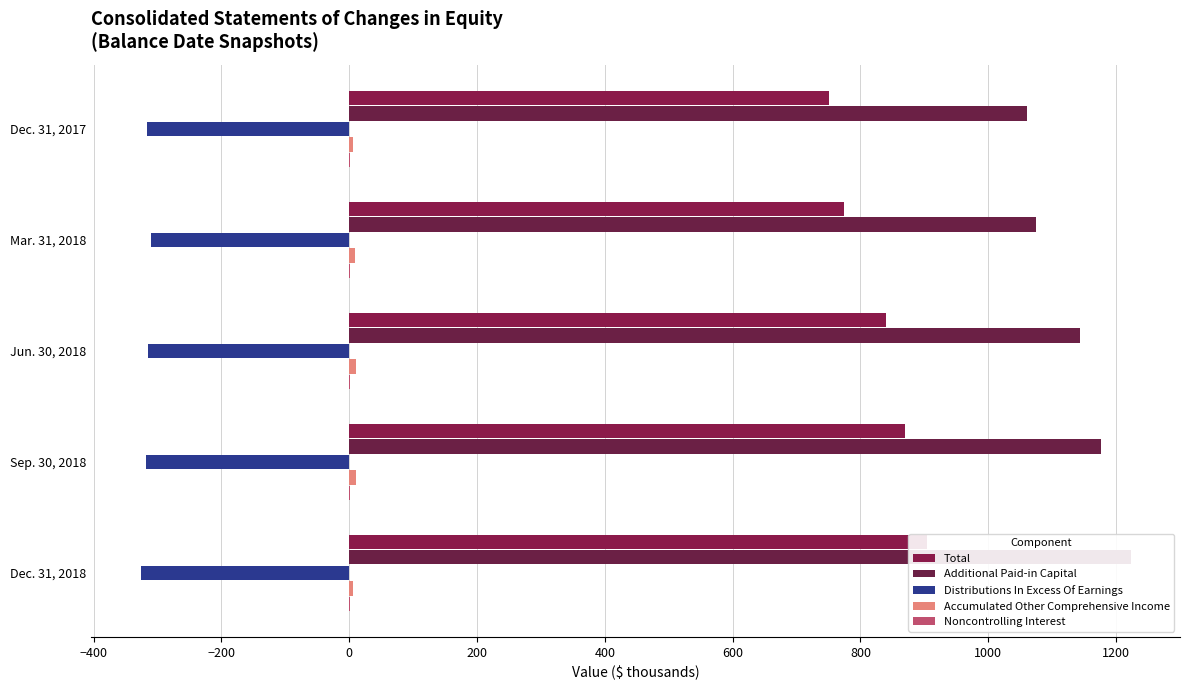

How many bars are there in each group?

5